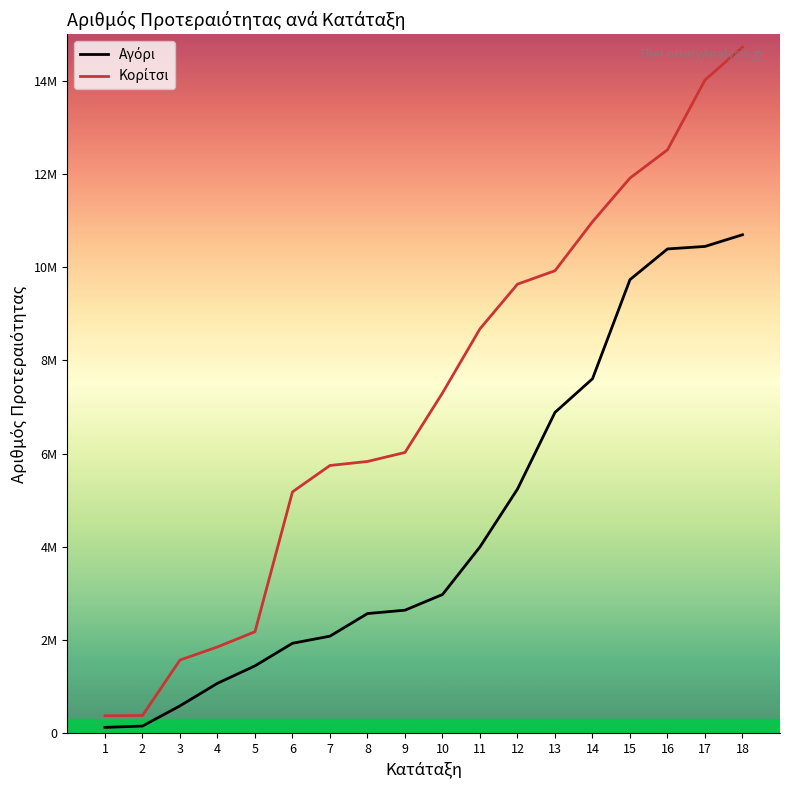

What is the value of the Αγόρι point at the 3rd from the left?

586274